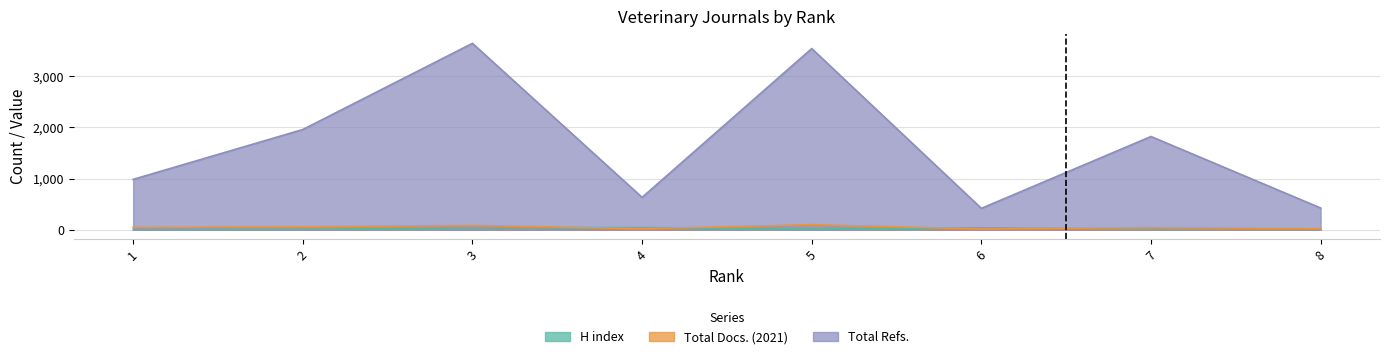

What is the difference between the highest and lowest values at 2?

1952